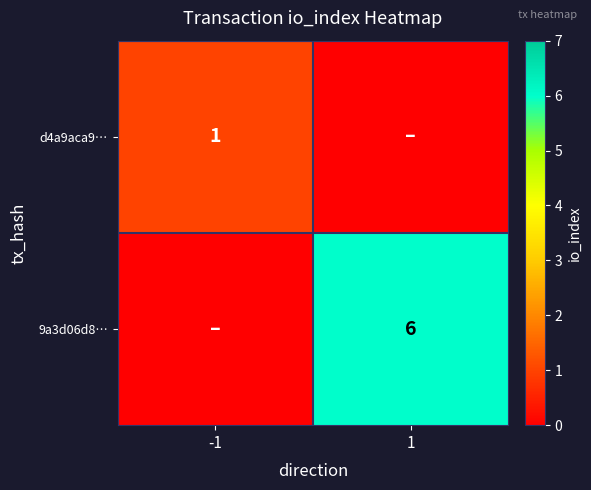

What is the difference between the highest and lowest values at -1?

1